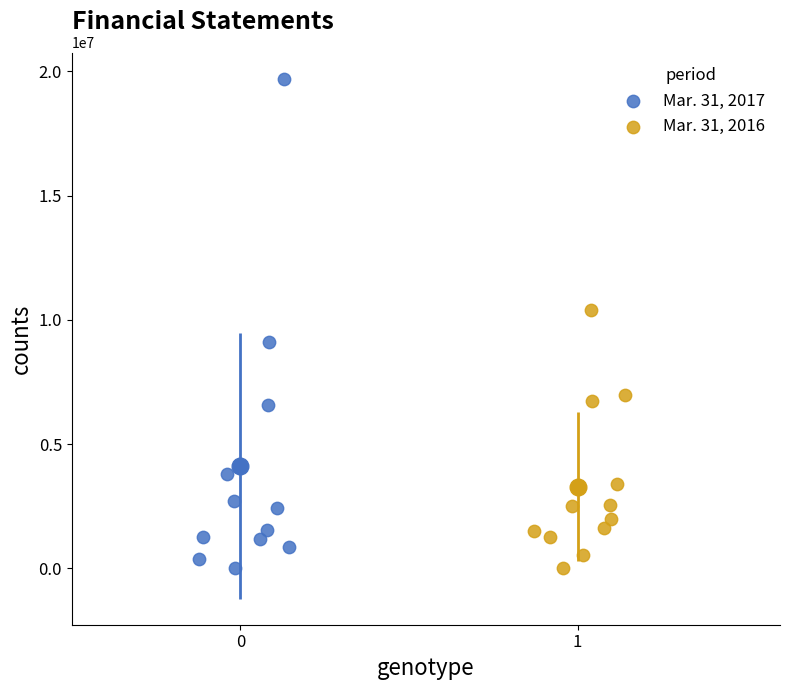

Which series has the largest Y range (max minus min)?

Mar. 31, 2017